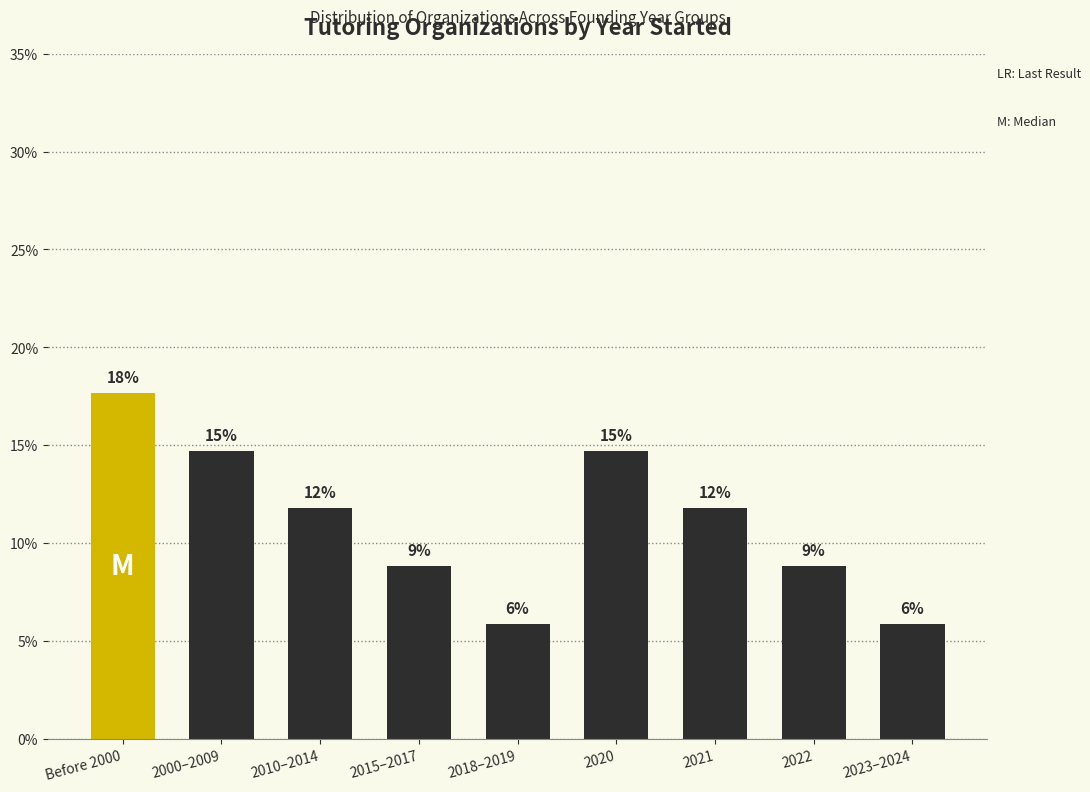

Approximately how many times larger is the value at 2020 compared to 2010–2014?

1.3